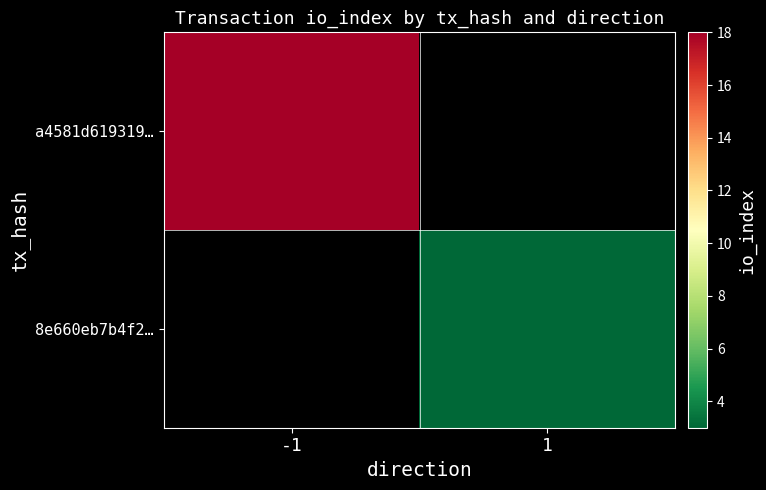

At -1, list the series in order from largest to smallest.

a4581d619319…, 8e660eb7b4f2…